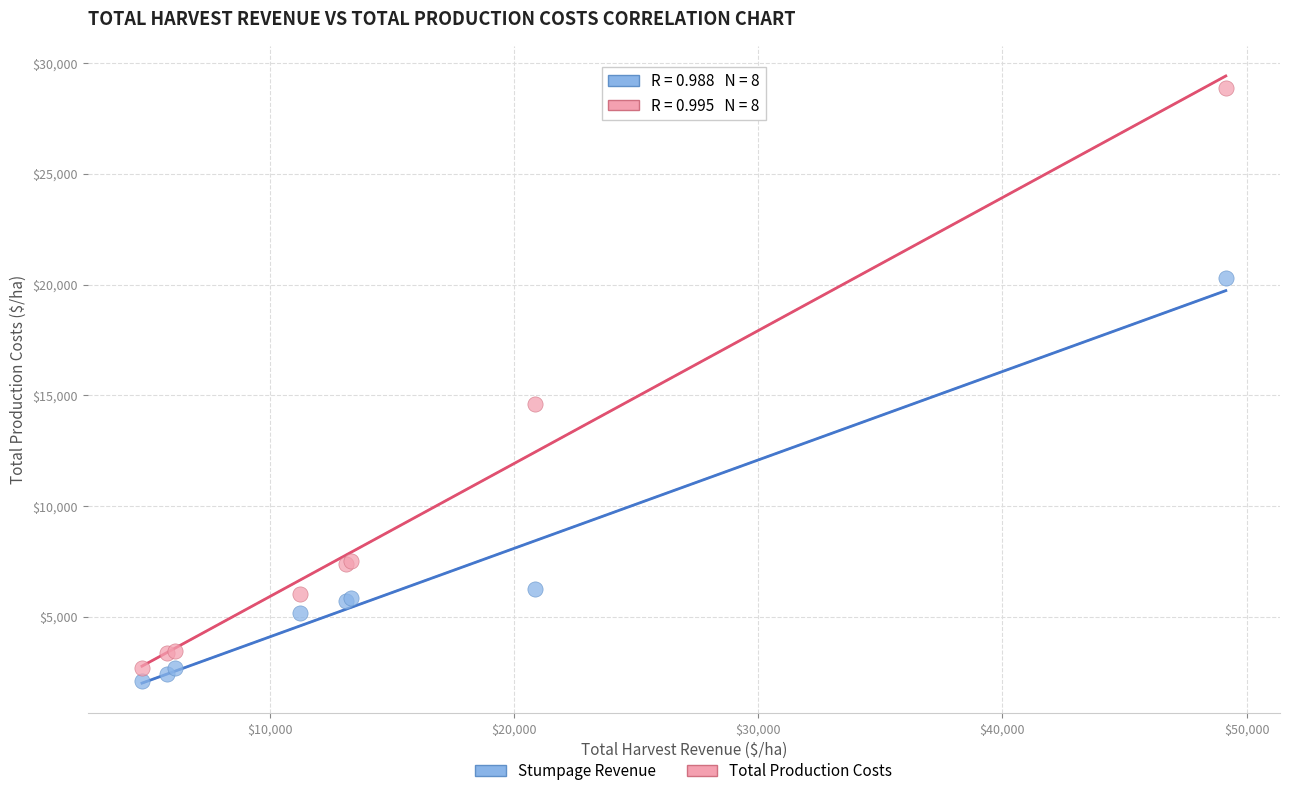

What are all the series names shown in the legend?

Stumpage Revenue, Total Production Costs